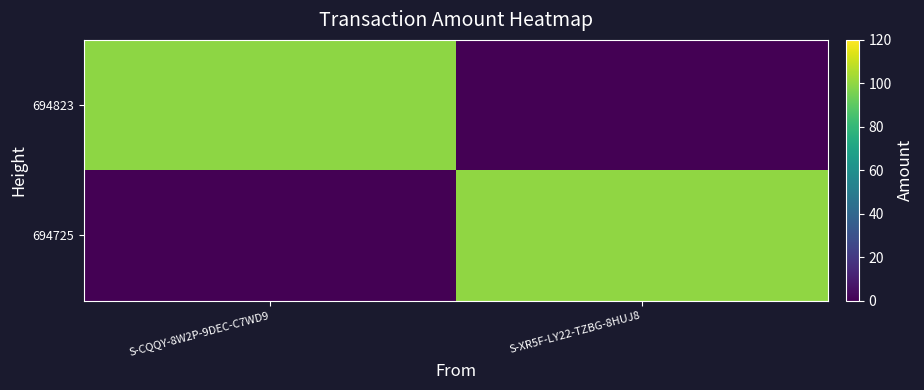

Reading left to right, extract all data points from this chart.

694823: S-CQQY-8W2P-9DEC-C7WD9=99.5	S-XR5F-LY22-TZBG-8HUJ8=0.0
694725: S-CQQY-8W2P-9DEC-C7WD9=0.0	S-XR5F-LY22-TZBG-8HUJ8=100.0